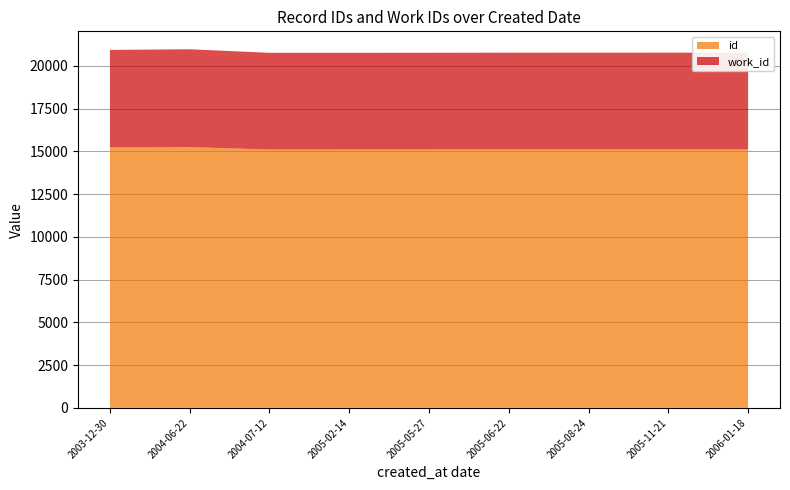

Reading left to right, transcribe all the data shown in this chart.

id: 15231	15253	15111	15112	15114	15118	15119	15120	15121
work_id: 5707	5723	5658	5658	5658	5658	5658	5658	5658